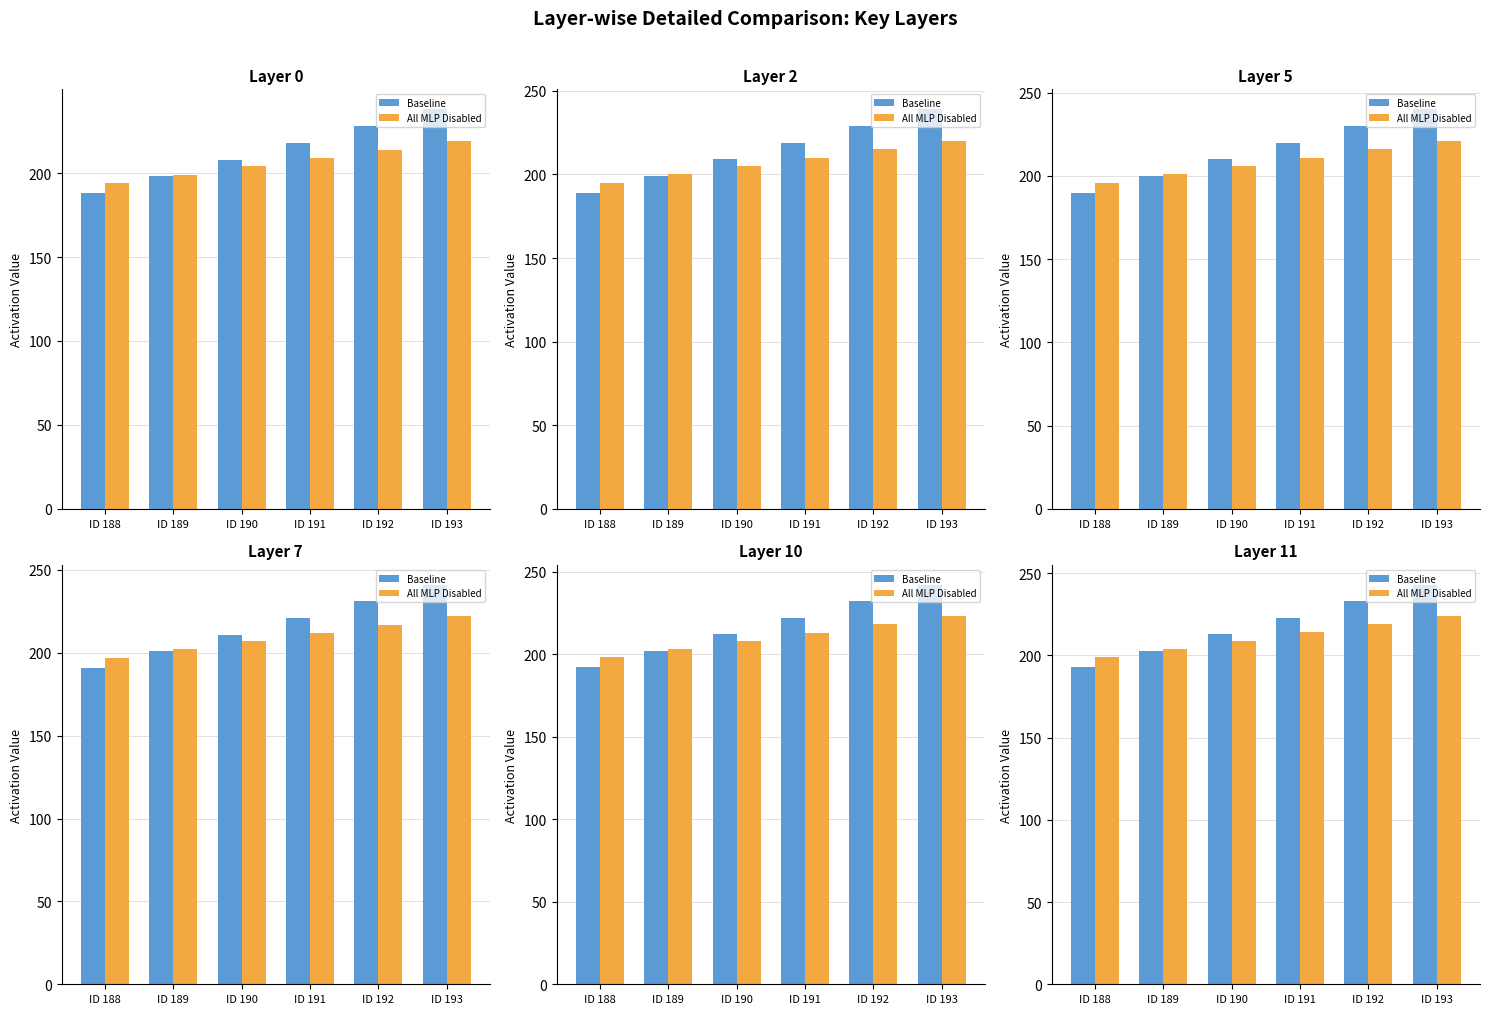

At which label is Baseline closest to 218?

ID 190